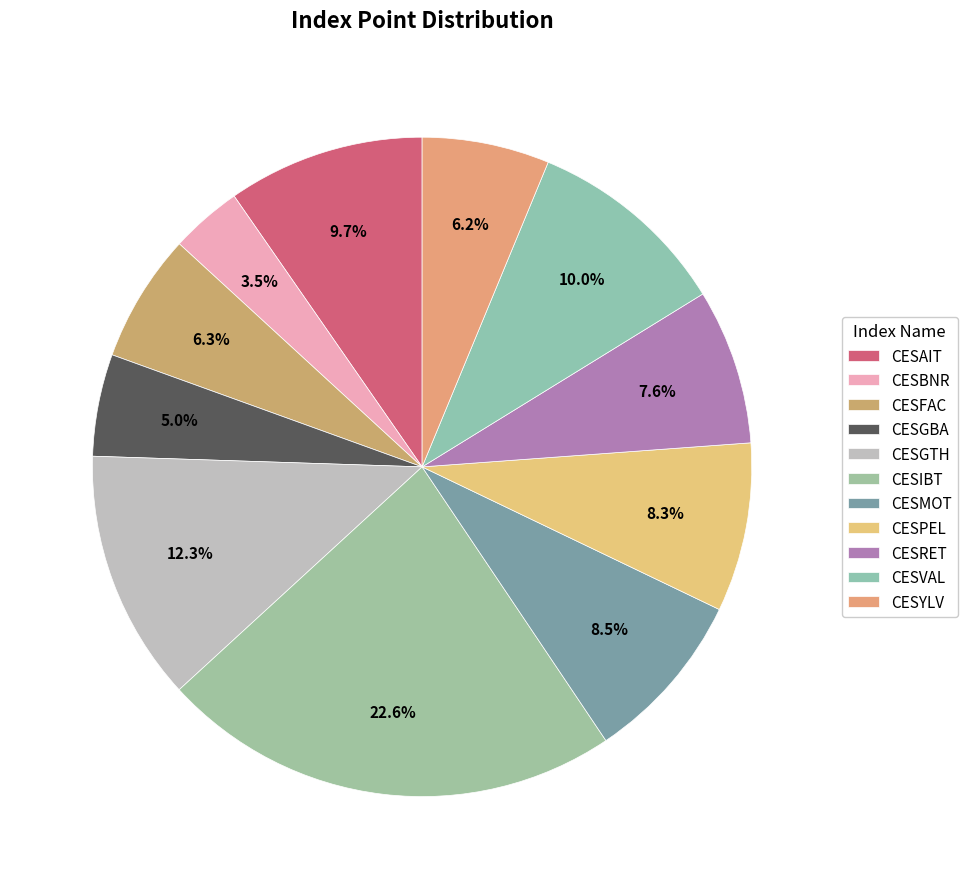

What percentage is the CESYLV slice, to the nearest percent?

6%